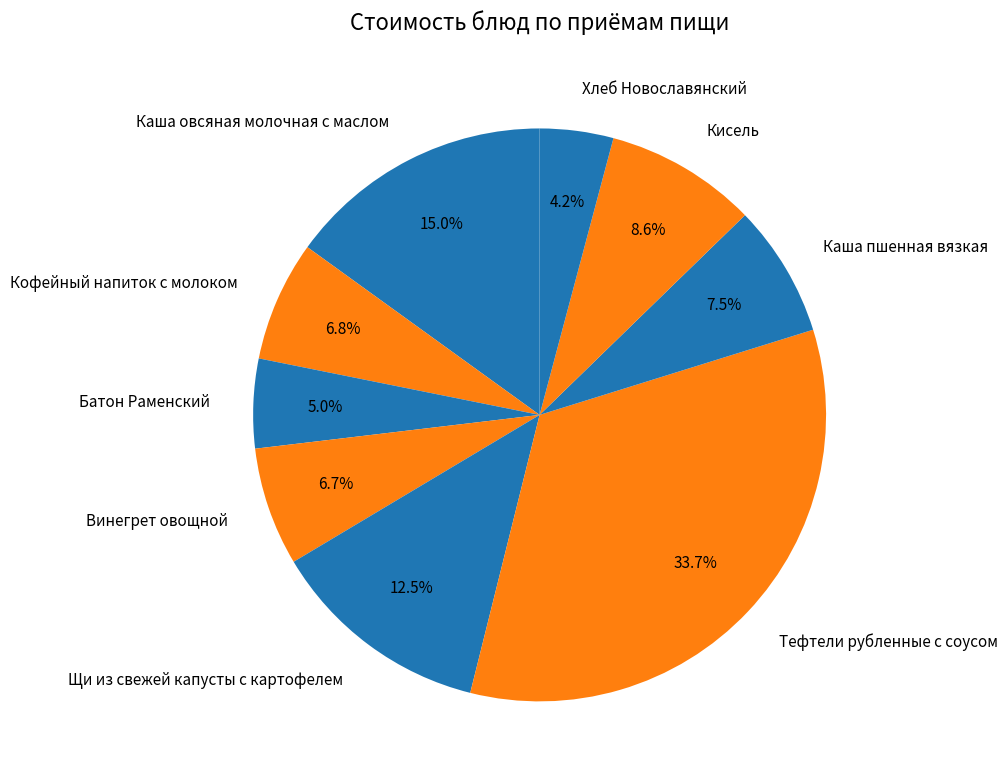

Between Винегрет овощной and Кисель, which is larger?

Кисель